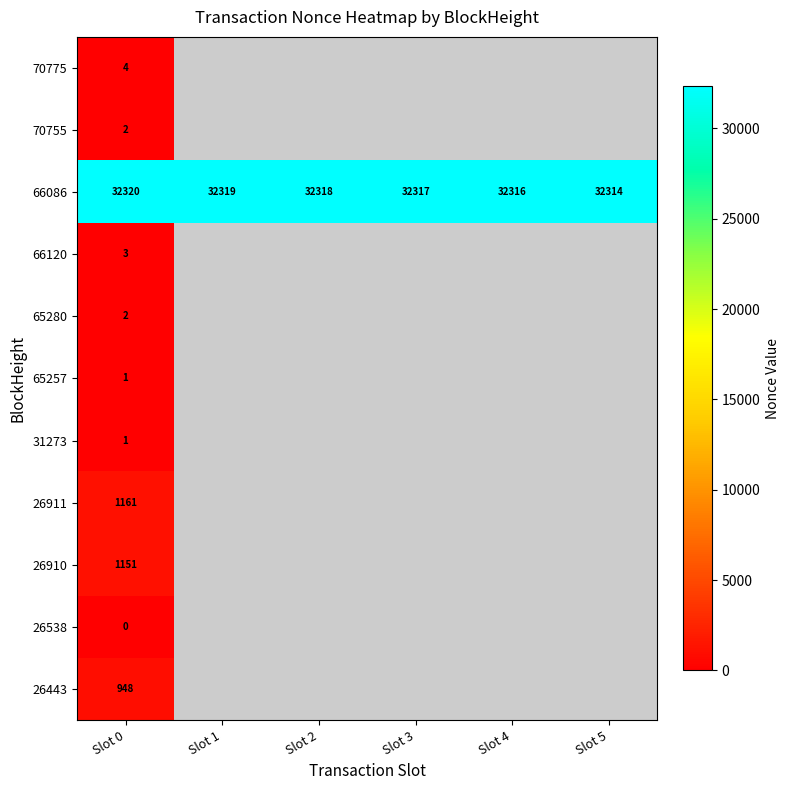

What is the spread (max minus min) of values at Slot 0?

32320